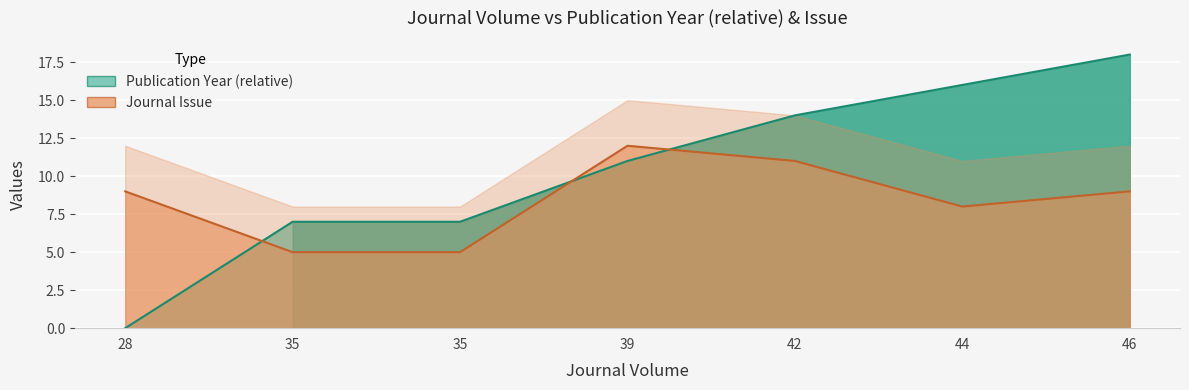

Does the chart display data point markers on the line(s)?

No